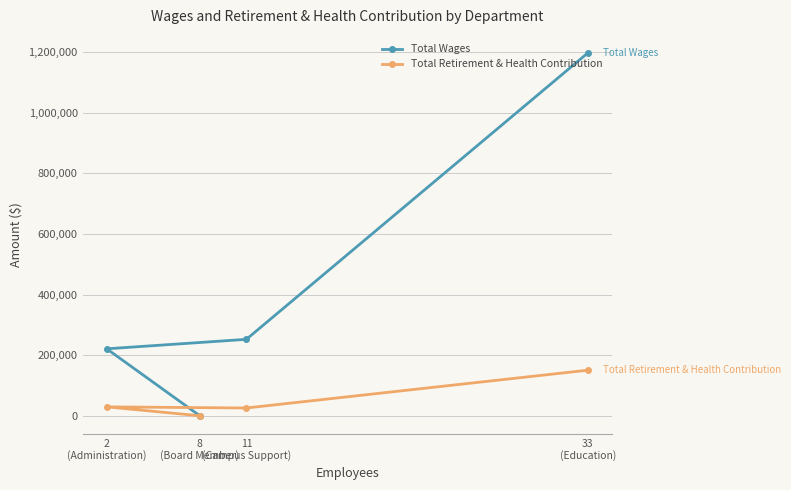

Which series has the largest total across all categories?

Total Wages